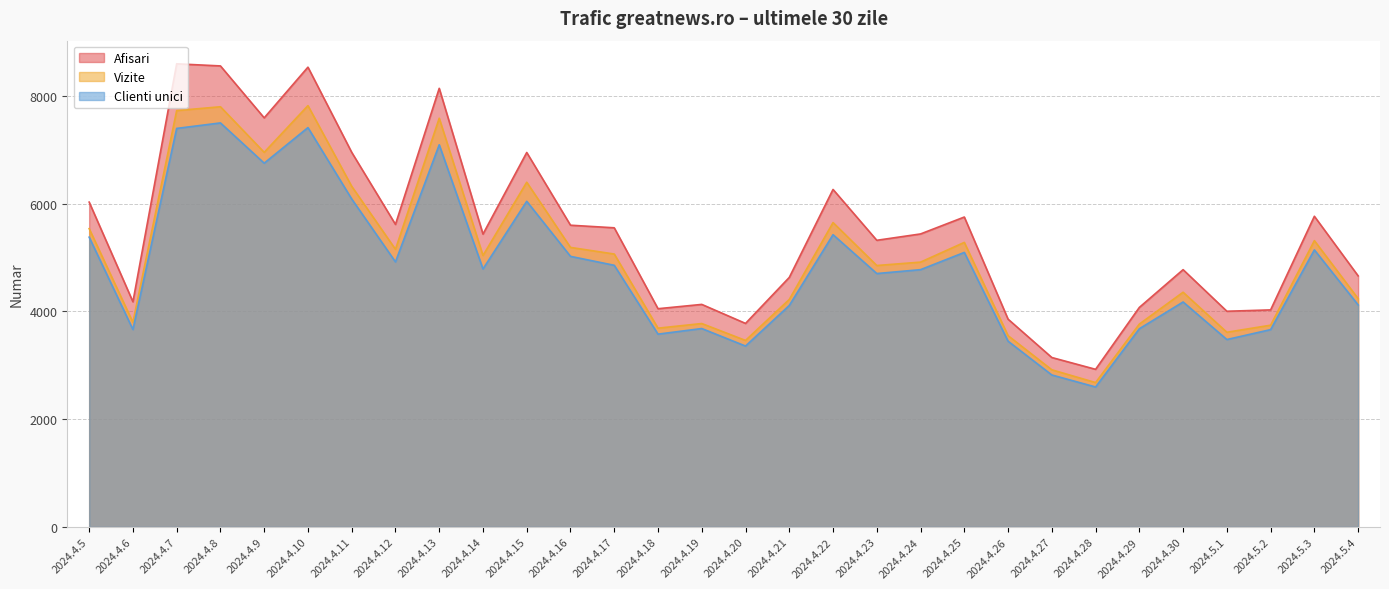

How many lines are shown in the chart?

3